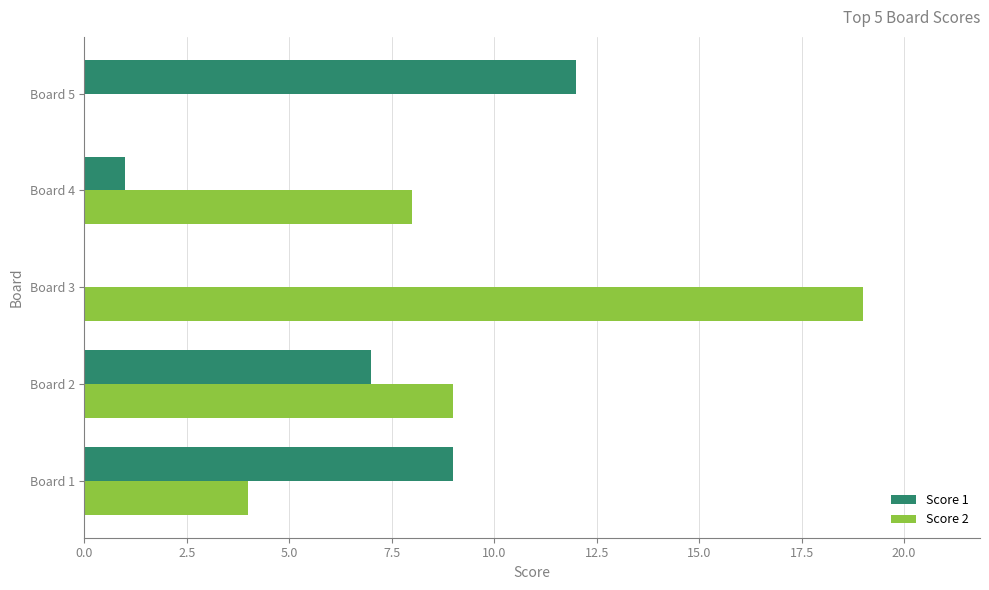

True or false: Score 2 has a value of 6 at Board 3.

False